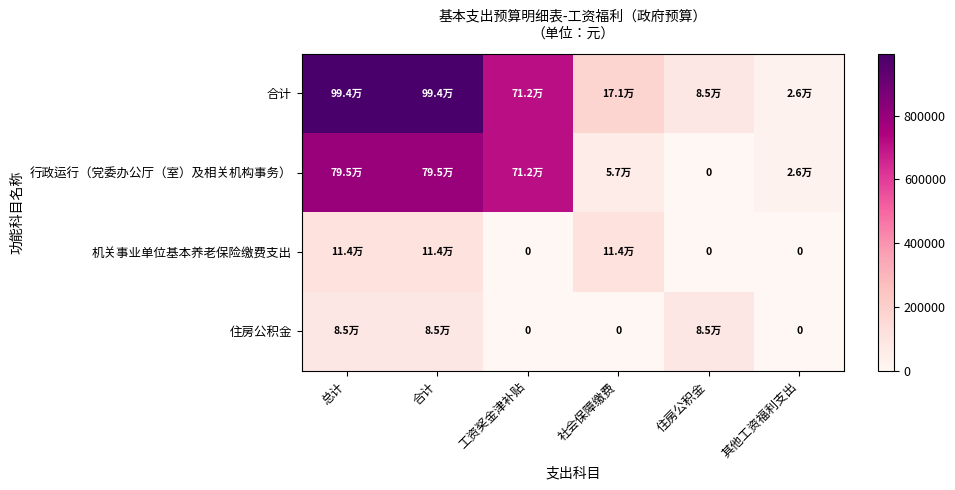

How many data points in 行政运行（党委办公厅（室）及相关机构事务） are less than 711634?

3